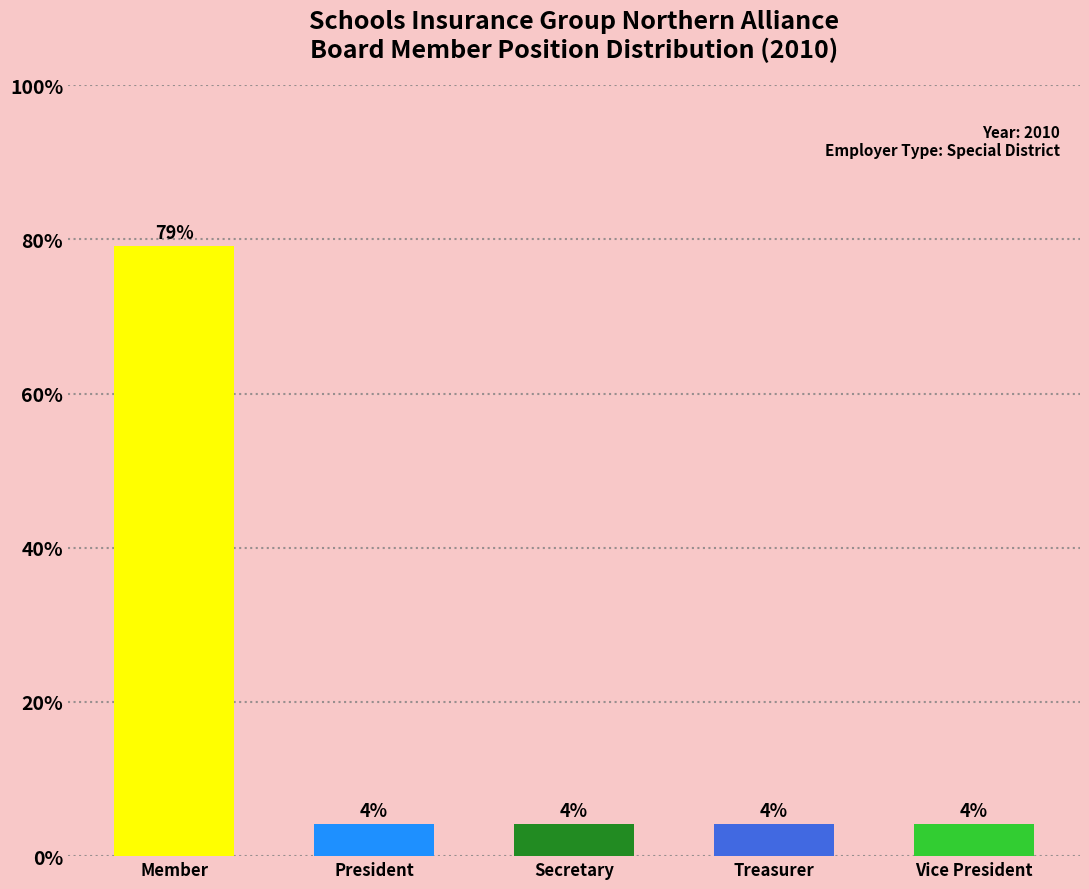

How many bars are there in total?

5